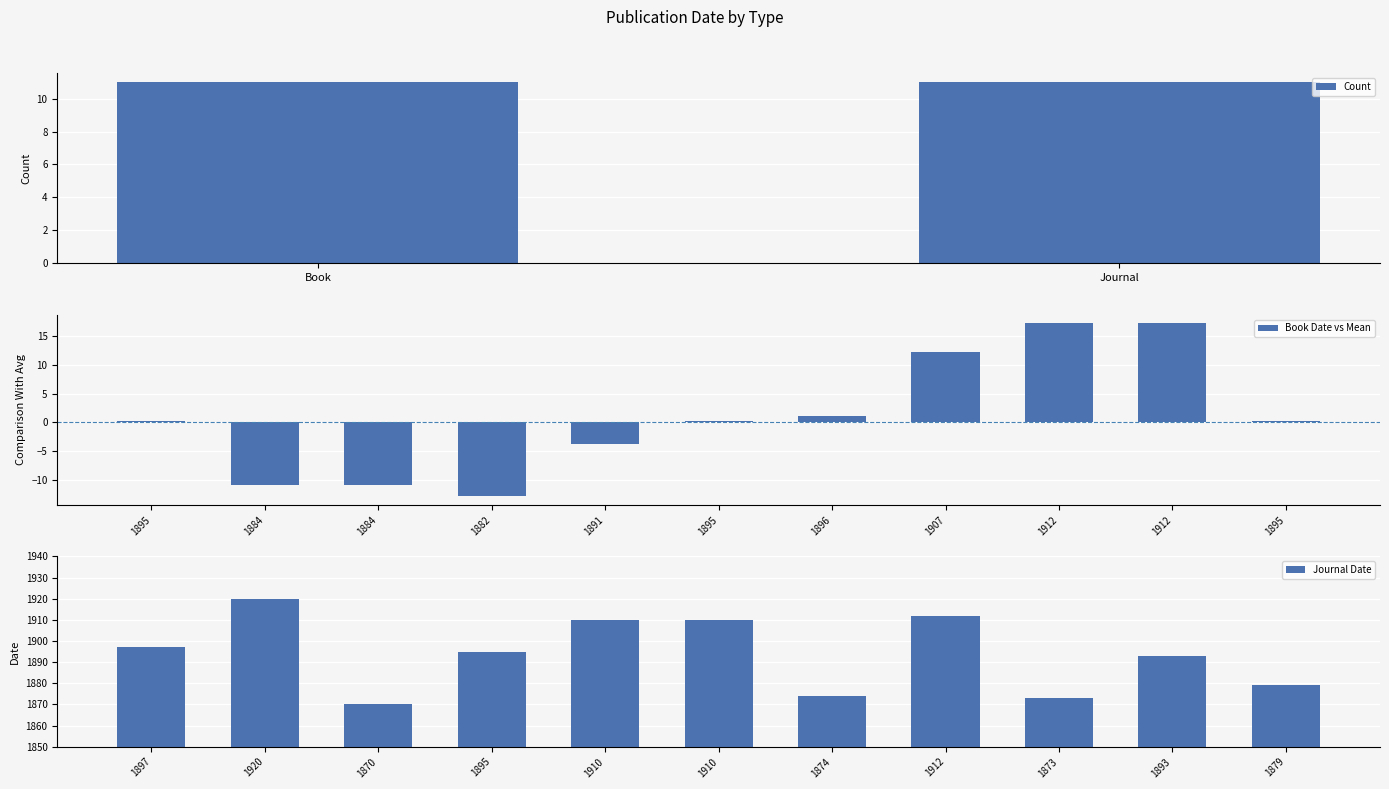

Which has a higher value, 1896 or 1882?

1896